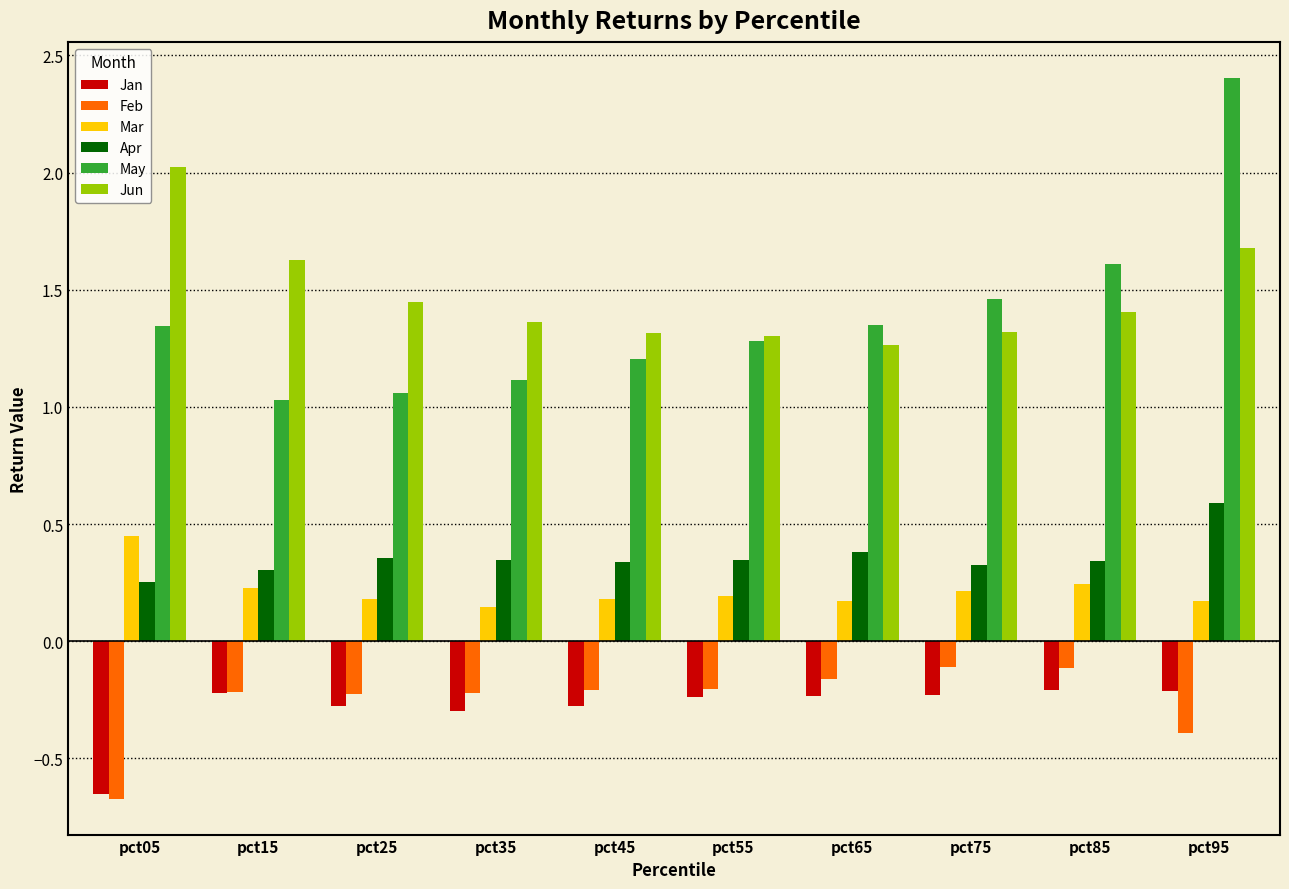

At which category is the sum across all series the highest?

pct95